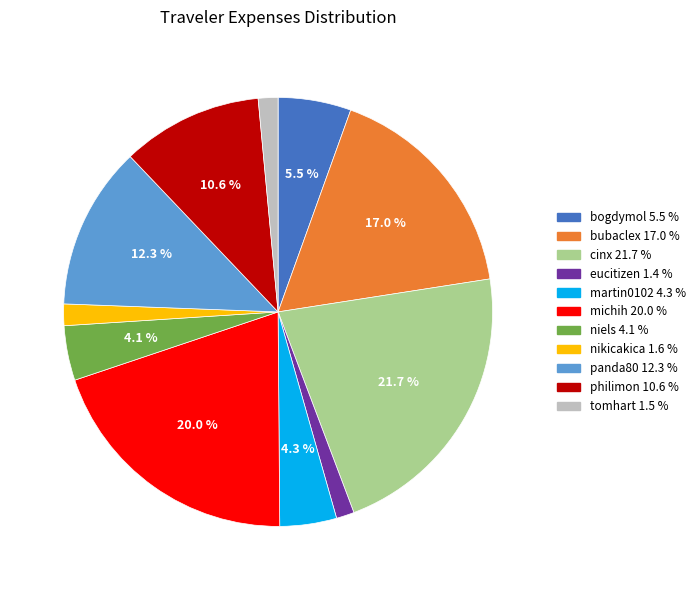

Combined, do philimon and bubaclex account for over 50%?

No